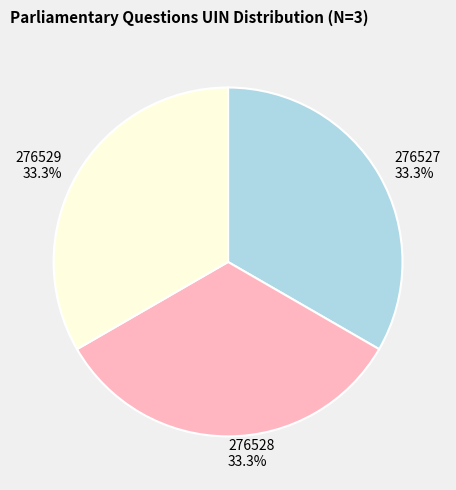

Is the sum of 276528 and 276529 greater than half?

Yes